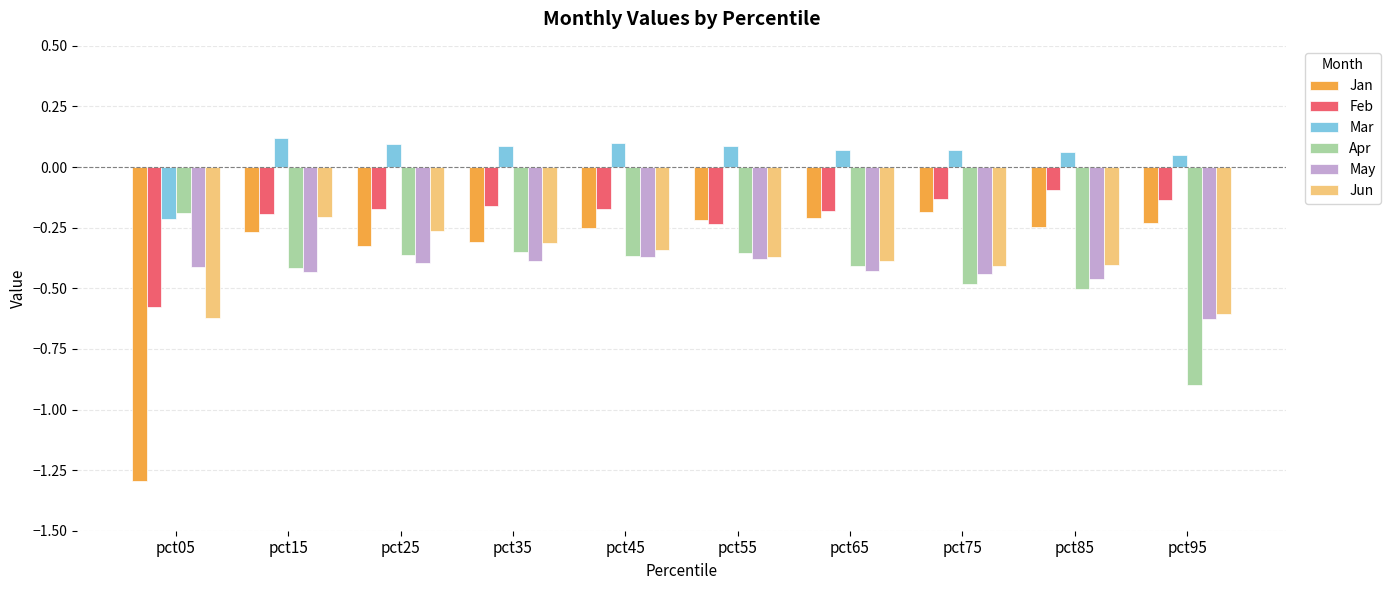

At how many categories does at least one series exceed -1?

10